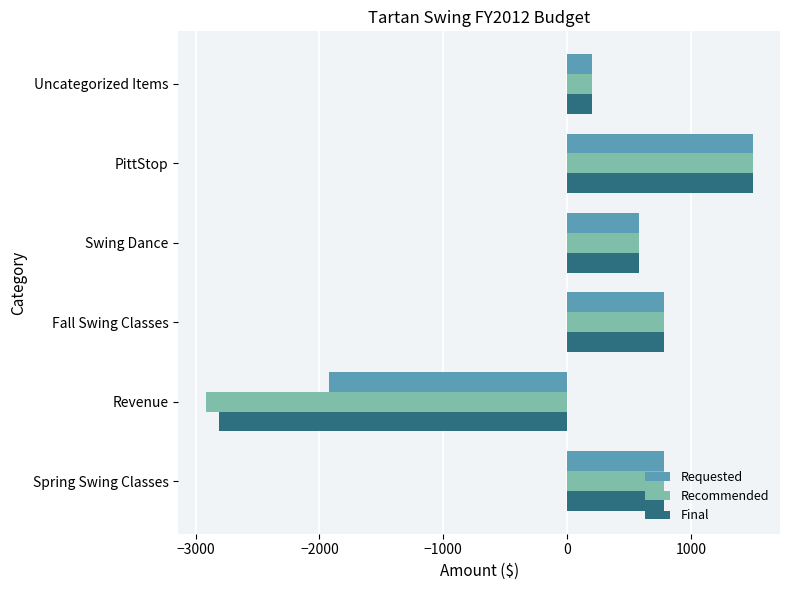

The Requested series shows 580 at Swing Dance. True or false?

True